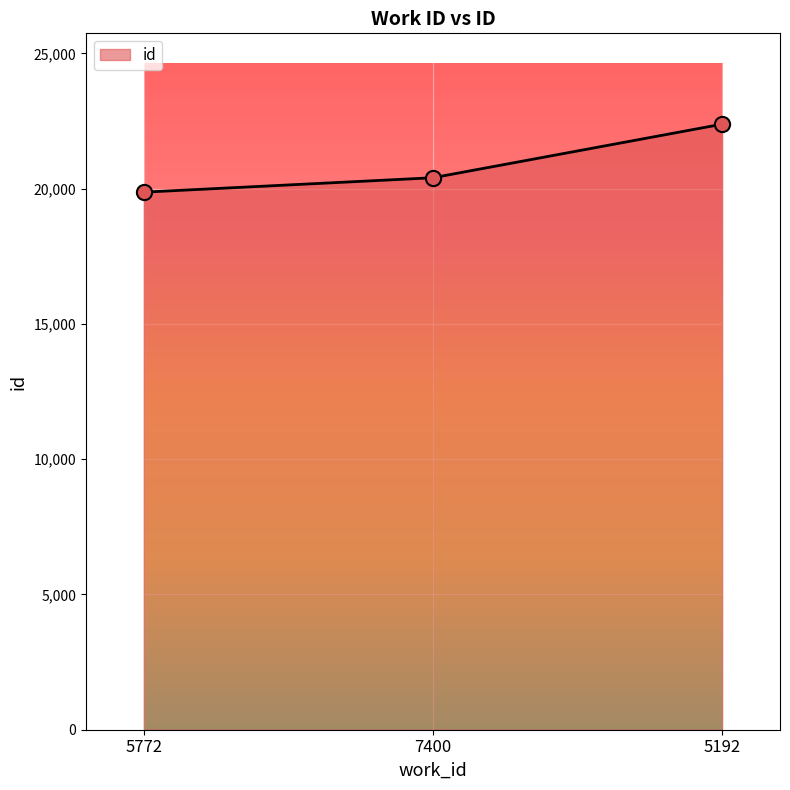

What is the change in value from 5772 to 7400?

+533